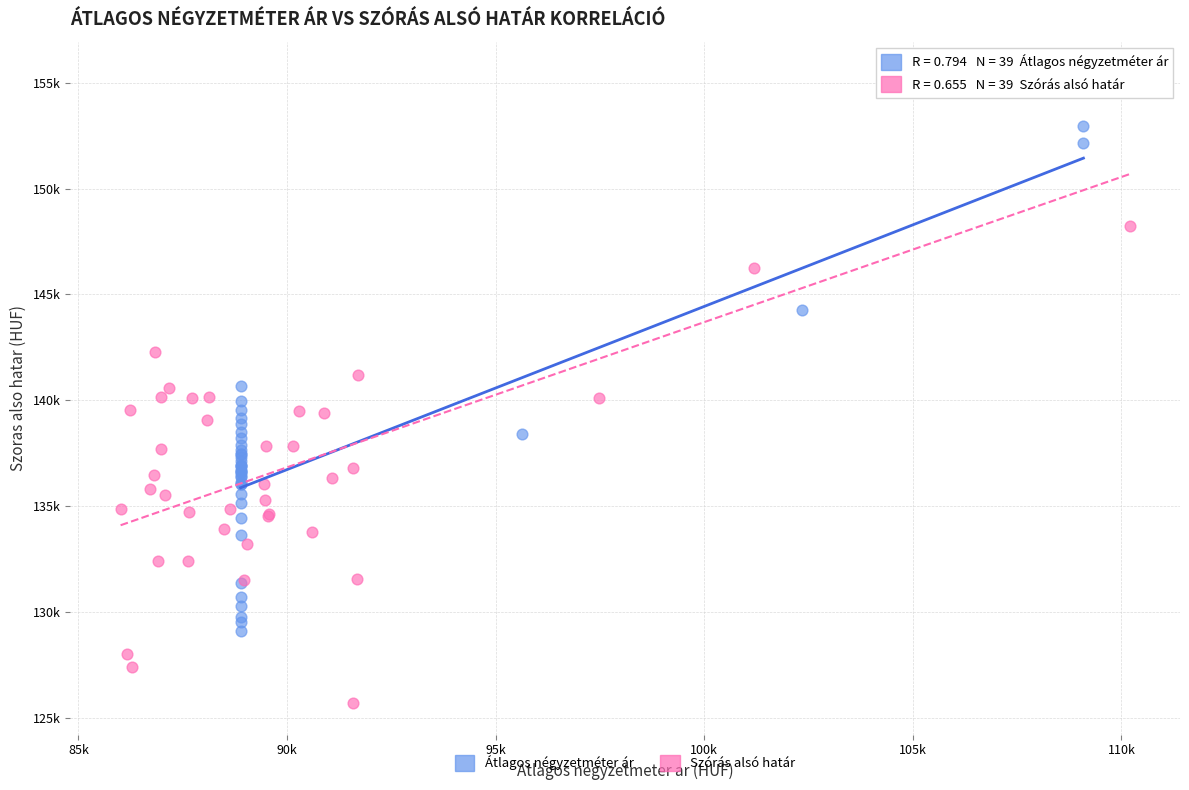

What are all the series names shown in the legend?

Átlagos négyzetméter ár, Szórás alsó határ